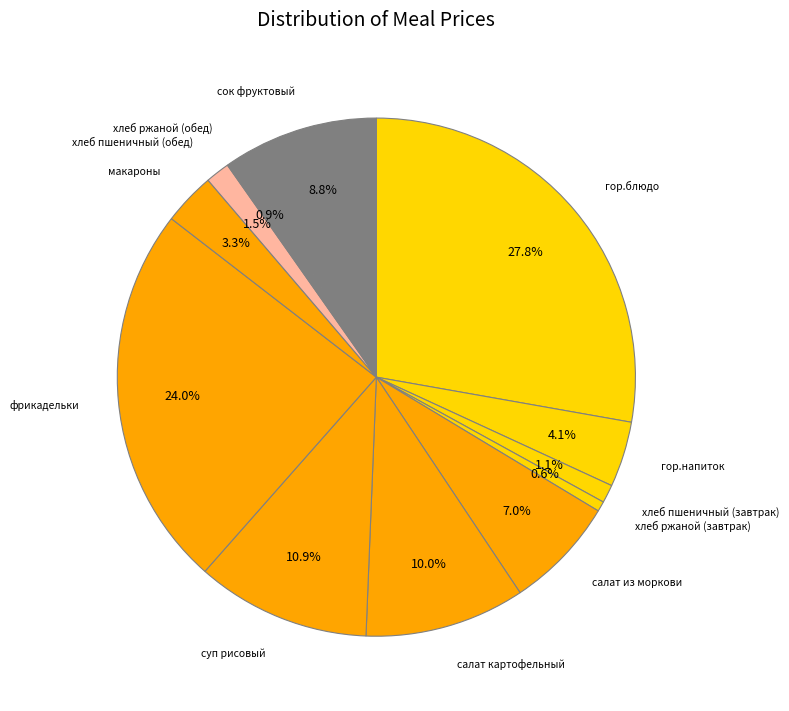

What is the largest slice in the pie chart?

гор.блюдо